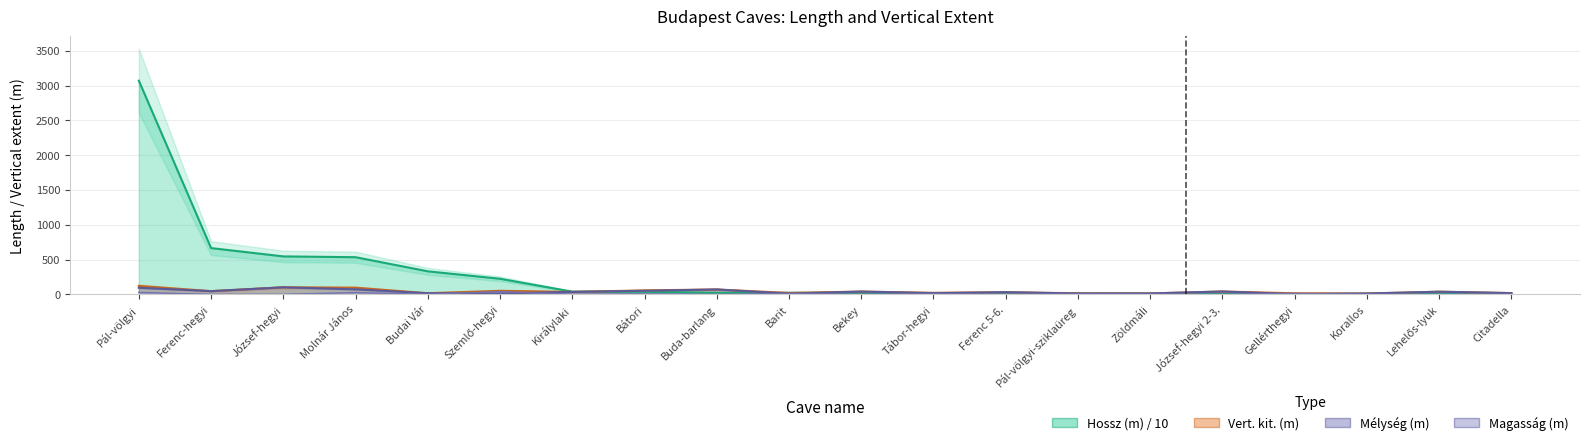

Which series ends up on top after the final intersection of Magasság (m) and Mélység (m)?

Mélység (m)